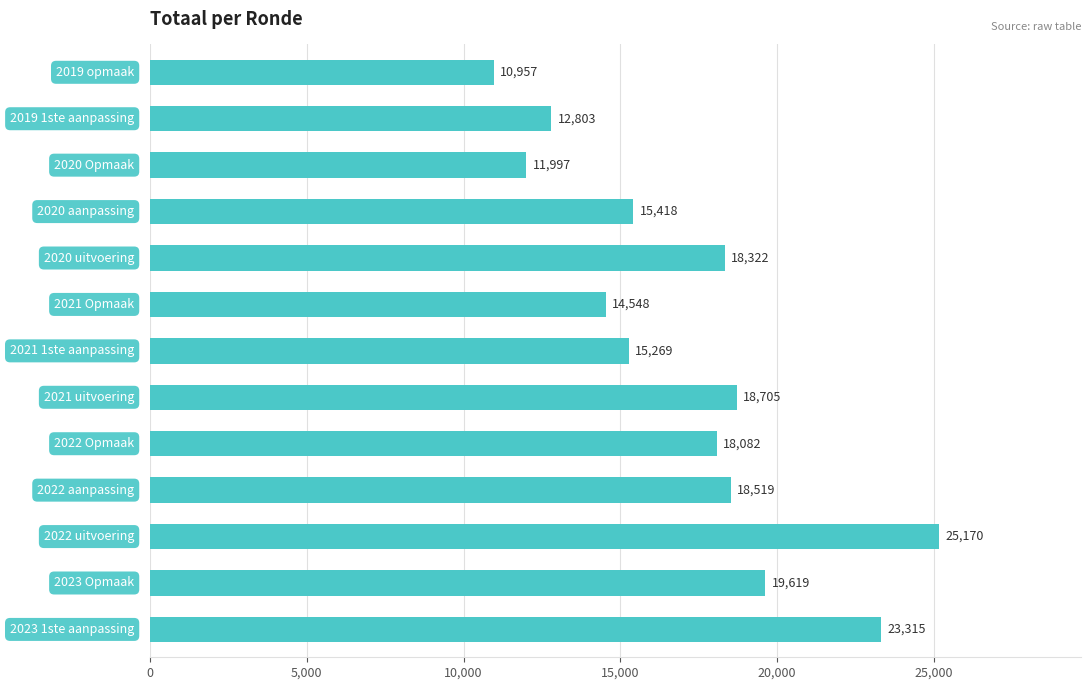

Count the number of data series in this chart.

1